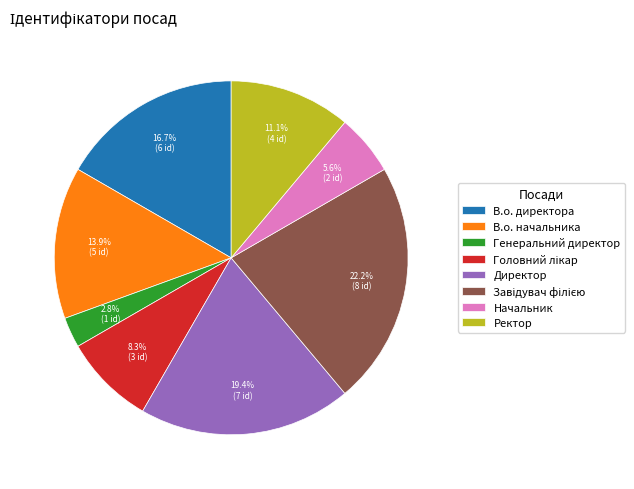

What is the smallest slice in the pie chart?

Генеральний директор